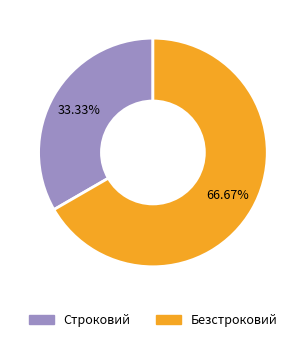

Which slice represents more than half of the pie?

Безстроковий